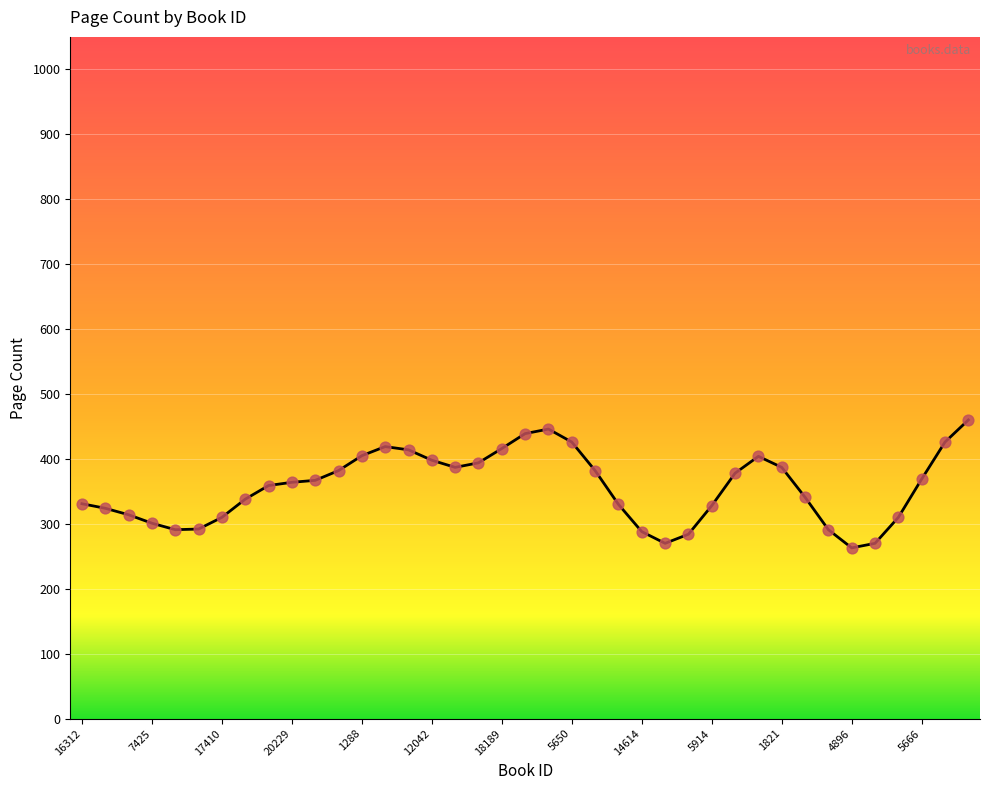

What is the difference between the maximum and minimum values?

197